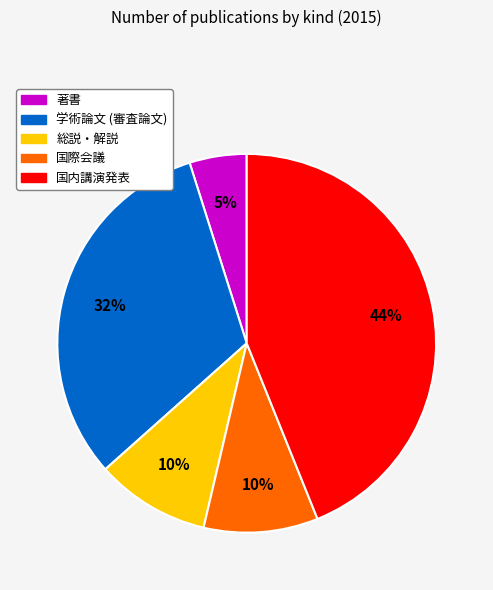

Is the sum of 著書 and 国際会議 greater than half?

No